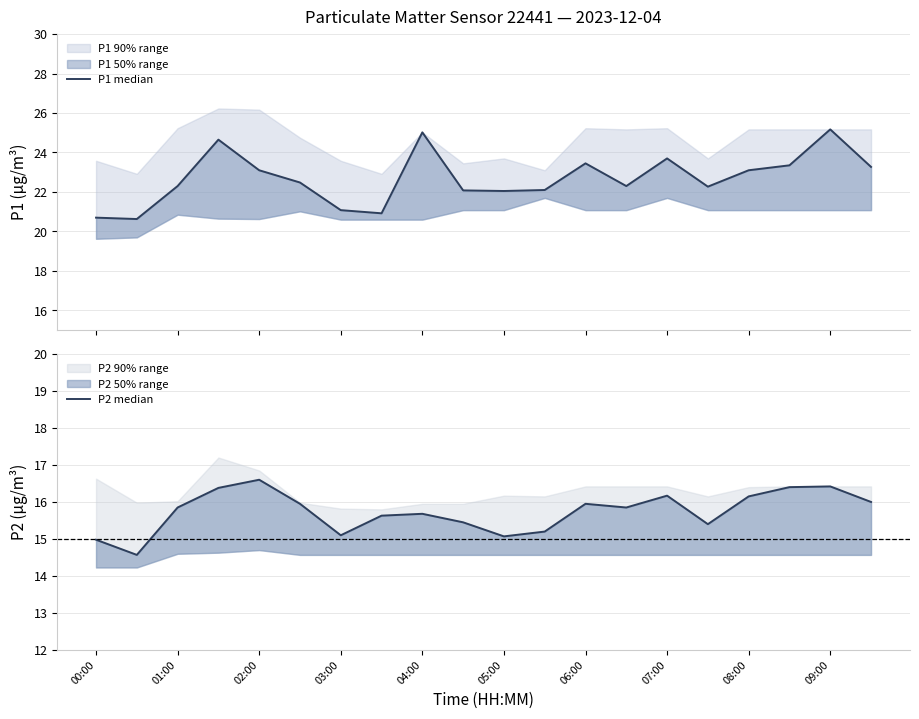

How many values in the P2 median series are below 15?

2